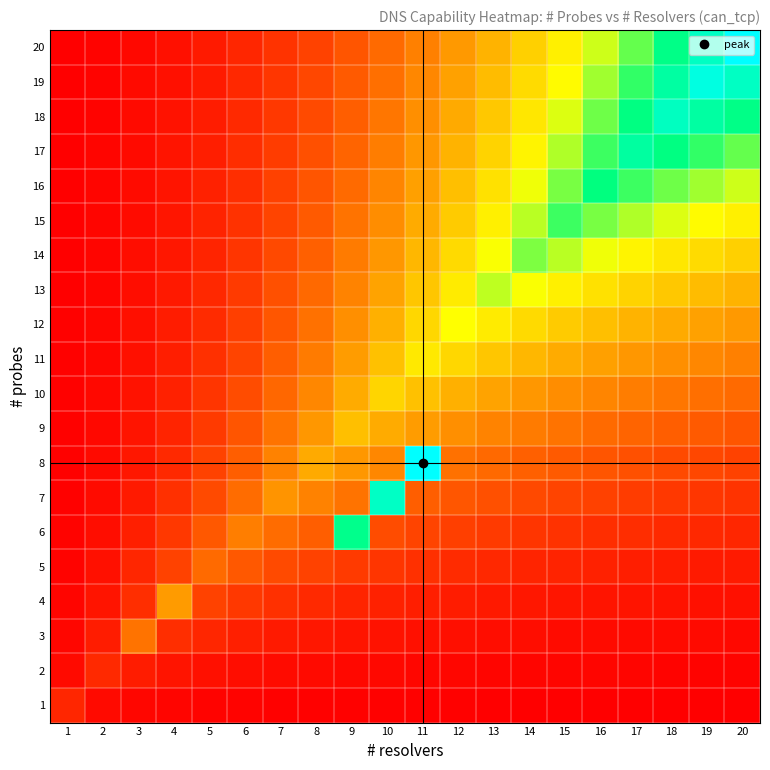

Reading right to left, extract all data points from this chart.

1: 20=0.0	19=0.0	18=0.0	17=0.0	16=0.0	15=0.0	14=0.0	13=0.0	12=0.0	11=0.0	10=0.0	9=0.0	8=0.0	7=0.0	6=0.0	5=0.0	4=0.0	3=0.0	2=0.0	1=0.1
2: 20=0.0	19=0.0	18=0.0	17=0.0	16=0.0	15=0.0	14=0.0	13=0.0	12=0.0	11=0.0	10=0.0	9=0.0	8=0.0	7=0.0	6=0.0	5=0.0	4=0.1	3=0.1	2=0.1	1=0.0
3: 20=0.0	19=0.0	18=0.0	17=0.0	16=0.0	15=0.0	14=0.0	13=0.0	12=0.0	11=0.0	10=0.0	9=0.1	8=0.1	7=0.1	6=0.1	5=0.1	4=0.1	3=0.3	2=0.1	1=0.0
4: 20=0.0	19=0.0	18=0.0	17=0.0	16=0.1	15=0.1	14=0.1	13=0.1	12=0.1	11=0.1	10=0.1	9=0.1	8=0.1	7=0.1	6=0.1	5=0.2	4=0.4	3=0.1	2=0.1	1=0.0
5: 20=0.1	19=0.1	18=0.1	17=0.1	16=0.1	15=0.1	14=0.1	13=0.1	12=0.1	11=0.1	10=0.1	9=0.1	8=0.2	7=0.2	6=0.2	5=0.2	4=0.2	3=0.1	2=0.0	1=0.0
6: 20=0.1	19=0.1	18=0.1	17=0.1	16=0.1	15=0.1	14=0.1	13=0.1	12=0.1	11=0.2	10=0.2	9=0.8	8=0.2	7=0.3	6=0.3	5=0.2	4=0.1	3=0.1	2=0.0	1=0.0
7: 20=0.1	19=0.1	18=0.1	17=0.1	16=0.2	15=0.2	14=0.2	13=0.2	12=0.2	11=0.2	10=0.9	9=0.3	8=0.3	7=0.3	6=0.3	5=0.2	4=0.1	3=0.1	2=0.0	1=0.0
8: 20=0.2	19=0.2	18=0.2	17=0.2	16=0.2	15=0.2	14=0.2	13=0.2	12=0.3	11=1.0	10=0.3	9=0.4	8=0.4	7=0.3	6=0.2	5=0.2	4=0.1	3=0.1	2=0.0	1=0.0
9: 20=0.2	19=0.2	18=0.2	17=0.2	16=0.3	15=0.3	14=0.3	13=0.3	12=0.3	11=0.4	10=0.4	9=0.5	8=0.4	7=0.3	6=0.2	5=0.1	4=0.1	3=0.1	2=0.0	1=0.0
10: 20=0.2	19=0.3	18=0.3	17=0.3	16=0.3	15=0.3	14=0.4	13=0.4	12=0.4	11=0.5	10=0.5	9=0.4	8=0.3	7=0.2	6=0.2	5=0.1	4=0.1	3=0.0	2=0.0	1=0.0
11: 20=0.3	19=0.3	18=0.3	17=0.4	16=0.4	15=0.4	14=0.4	13=0.5	12=0.5	11=0.6	10=0.5	9=0.4	8=0.3	7=0.2	6=0.2	5=0.1	4=0.1	3=0.0	2=0.0	1=0.0
12: 20=0.4	19=0.4	18=0.4	17=0.4	16=0.5	15=0.5	14=0.5	13=0.6	12=0.6	11=0.5	10=0.4	9=0.3	8=0.3	7=0.2	6=0.1	5=0.1	4=0.1	3=0.0	2=0.0	1=0.0
13: 20=0.4	19=0.4	18=0.5	17=0.5	16=0.5	15=0.6	14=0.6	13=0.7	12=0.6	11=0.5	10=0.4	9=0.3	8=0.2	7=0.2	6=0.1	5=0.1	4=0.1	3=0.0	2=0.0	1=0.0
14: 20=0.5	19=0.5	18=0.5	17=0.6	16=0.6	15=0.7	14=0.7	13=0.6	12=0.5	11=0.4	10=0.4	9=0.3	8=0.2	7=0.2	6=0.1	5=0.1	4=0.1	3=0.0	2=0.0	1=0.0
15: 20=0.6	19=0.6	18=0.6	17=0.7	16=0.7	15=0.8	14=0.7	13=0.6	12=0.5	11=0.4	10=0.3	9=0.3	8=0.2	7=0.2	6=0.1	5=0.1	4=0.1	3=0.0	2=0.0	1=0.0
16: 20=0.6	19=0.7	18=0.7	17=0.8	16=0.8	15=0.7	14=0.6	13=0.5	12=0.5	11=0.4	10=0.3	9=0.3	8=0.2	7=0.2	6=0.1	5=0.1	4=0.1	3=0.0	2=0.0	1=0.0
17: 20=0.7	19=0.8	18=0.8	17=0.8	16=0.8	15=0.7	14=0.6	13=0.5	12=0.4	11=0.4	10=0.3	9=0.2	8=0.2	7=0.1	6=0.1	5=0.1	4=0.0	3=0.0	2=0.0	1=0.0
18: 20=0.8	19=0.9	18=0.9	17=0.8	16=0.7	15=0.6	14=0.5	13=0.5	12=0.4	11=0.3	10=0.3	9=0.2	8=0.2	7=0.1	6=0.1	5=0.1	4=0.0	3=0.0	2=0.0	1=0.0
19: 20=0.9	19=0.9	18=0.9	17=0.8	16=0.7	15=0.6	14=0.5	13=0.4	12=0.4	11=0.3	10=0.3	9=0.2	8=0.2	7=0.1	6=0.1	5=0.1	4=0.0	3=0.0	2=0.0	1=0.0
20: 20=1.0	19=0.9	18=0.8	17=0.7	16=0.6	15=0.6	14=0.5	13=0.4	12=0.4	11=0.3	10=0.2	9=0.2	8=0.2	7=0.1	6=0.1	5=0.1	4=0.0	3=0.0	2=0.0	1=0.0